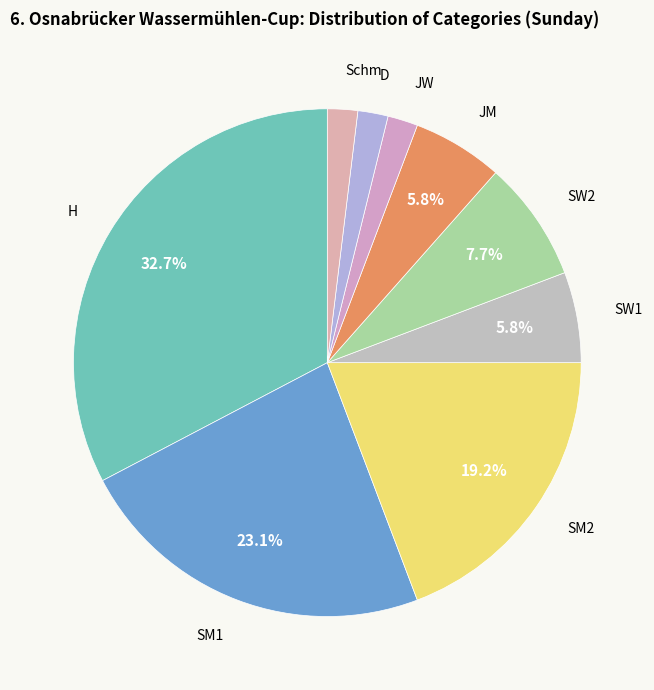

How much of the chart is everything except H?

67.3%